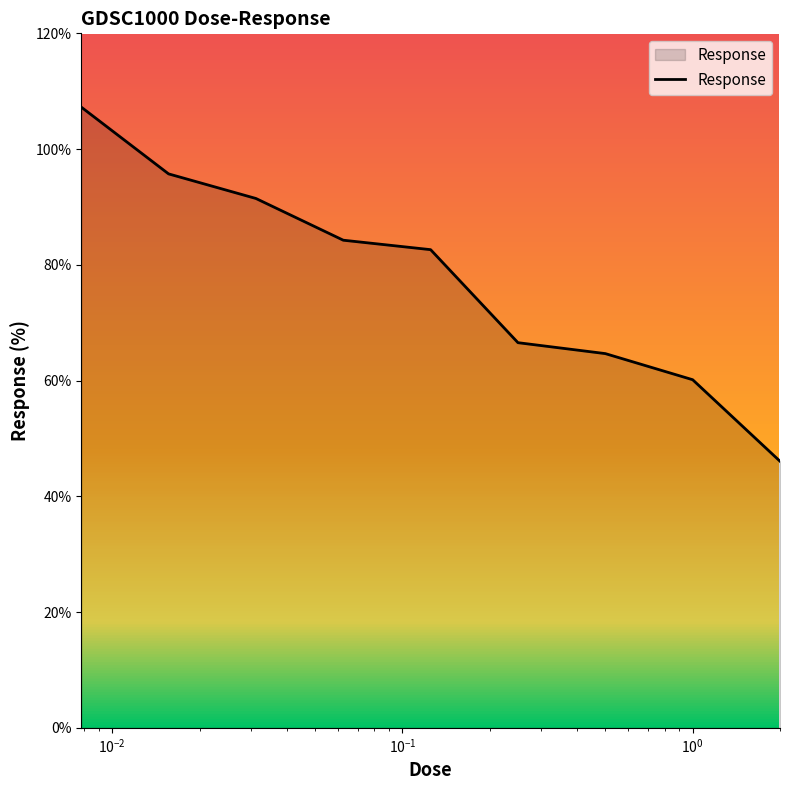

What is the smallest value displayed?

46.1